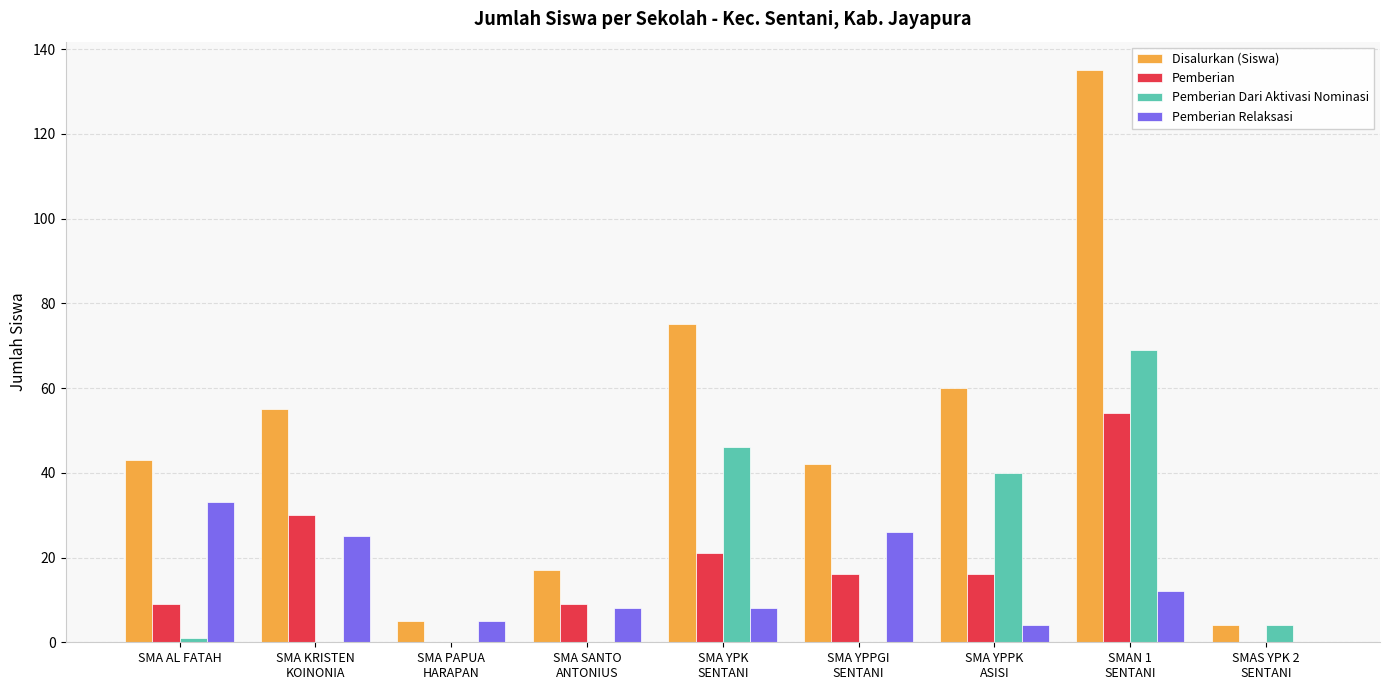

Reading left to right, extract all data points from this chart.

Disalurkan (Siswa): 43	55	5	17	75	42	60	135	4
Pemberian: 9	30	0	9	21	16	16	54	0
Pemberian Dari Aktivasi Nominasi: 1	0	0	0	46	0	40	69	4
Pemberian Relaksasi: 33	25	5	8	8	26	4	12	0